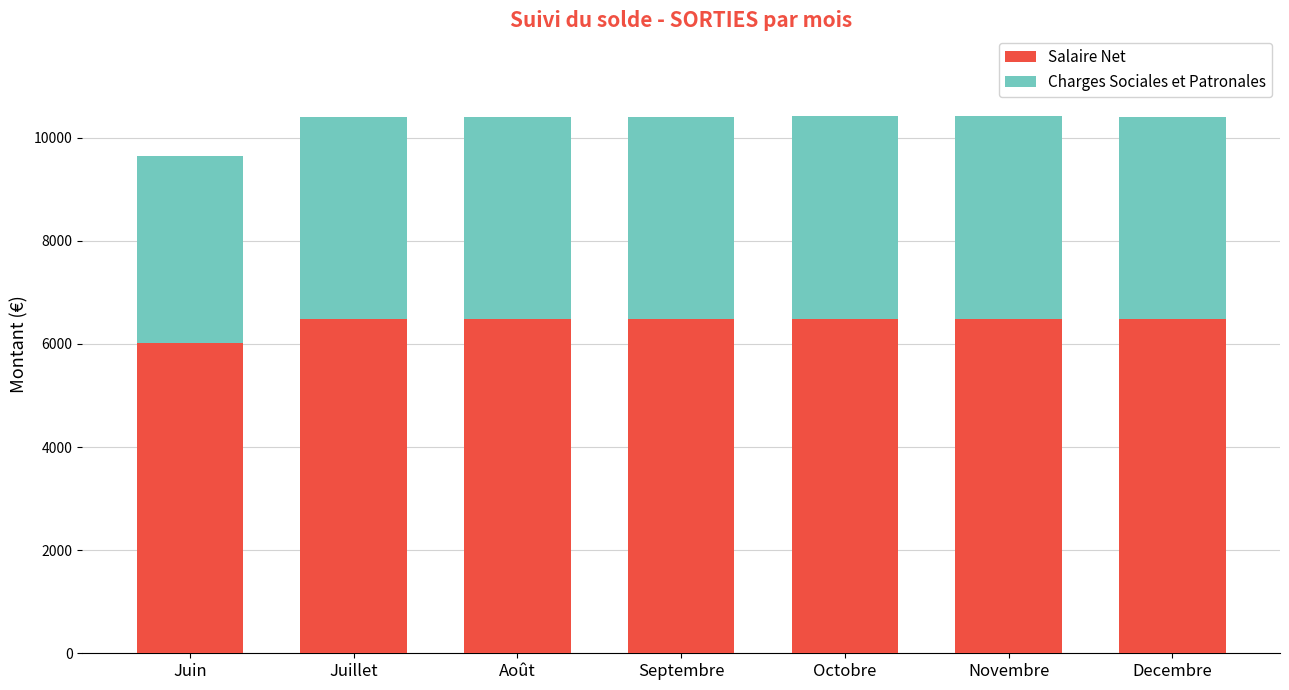

What is the highest value of the Salaire Net series?

6481.9